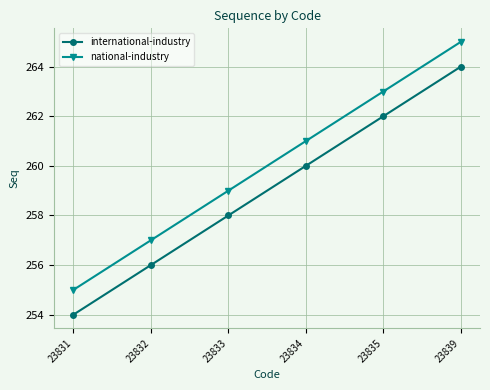

How many data points in international-industry are less than 260?

3